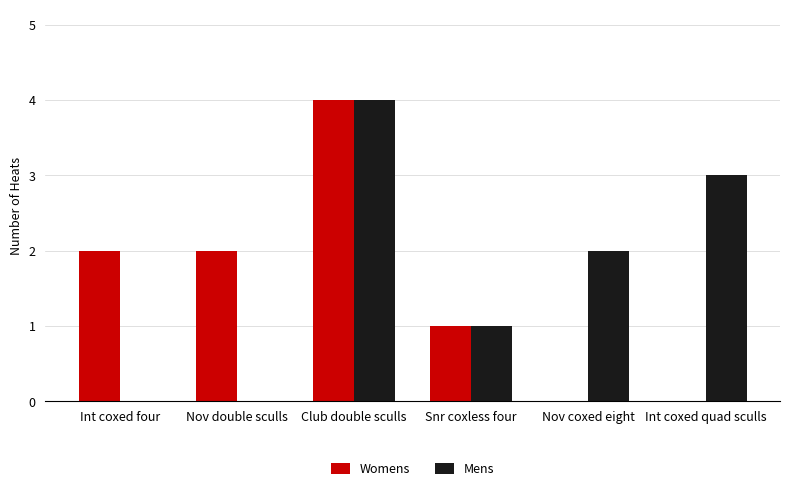

Is the value of Womens at Nov double sculls greater than the value of Mens at Club double sculls?

No